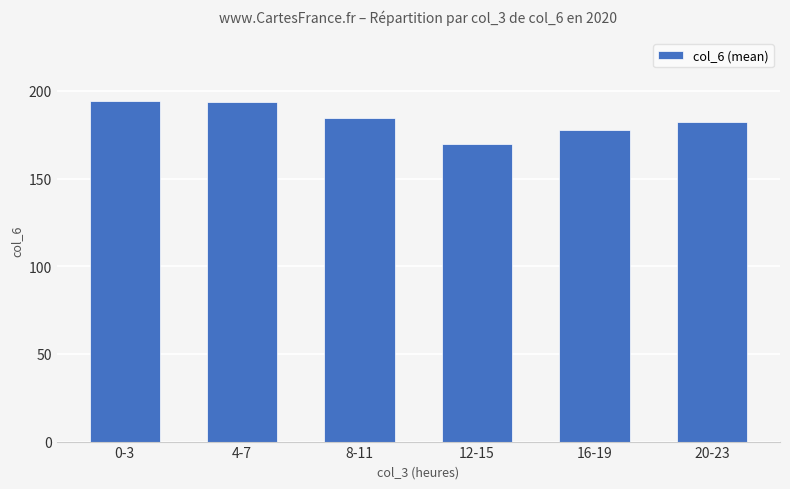

What is the label of the 1st bar from the right?

20-23